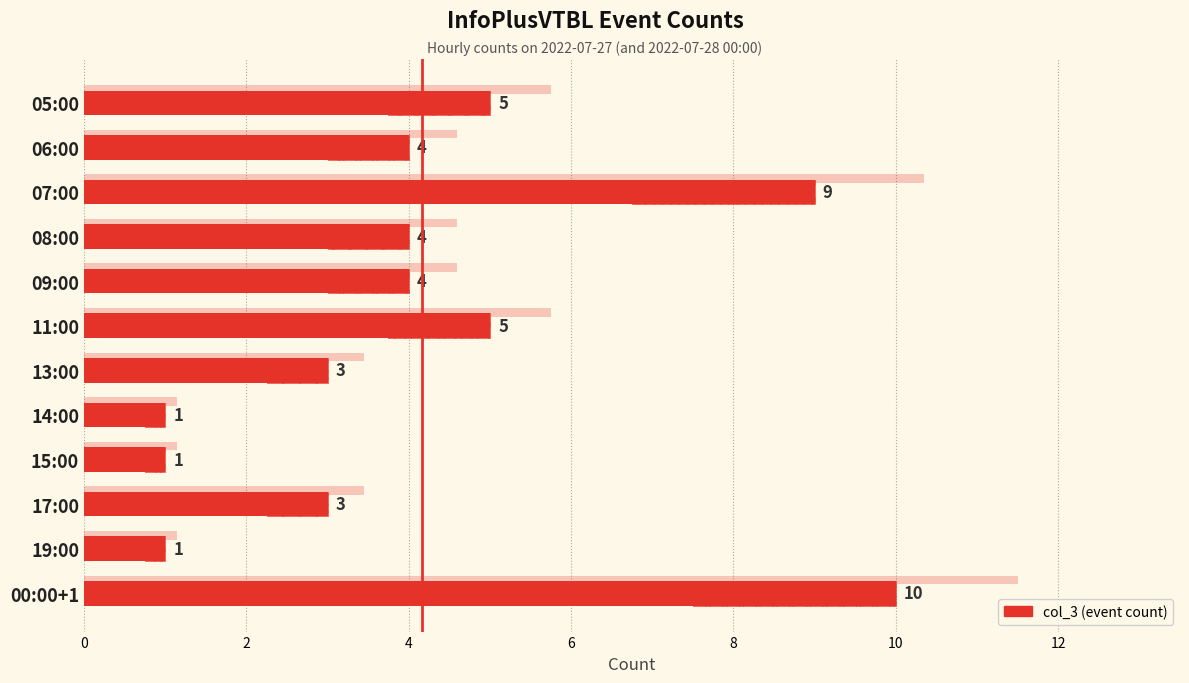

What is the difference between the values at 06:00 and 13:00?

1